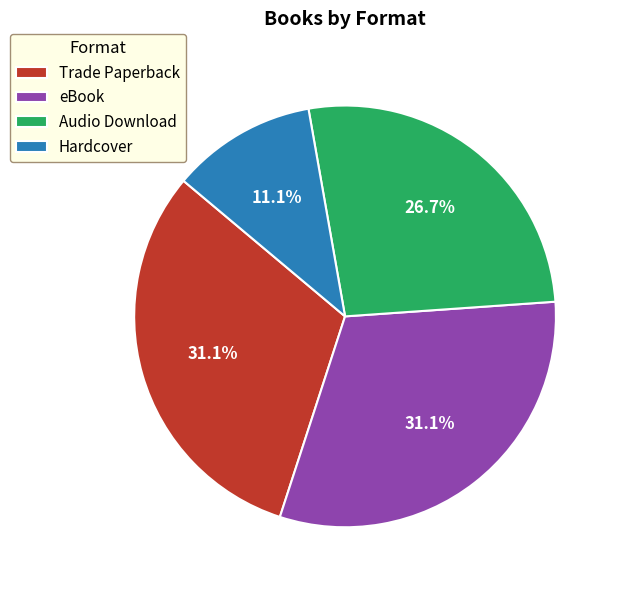

What is the total percentage of Trade Paperback and Audio Download?

57.8%